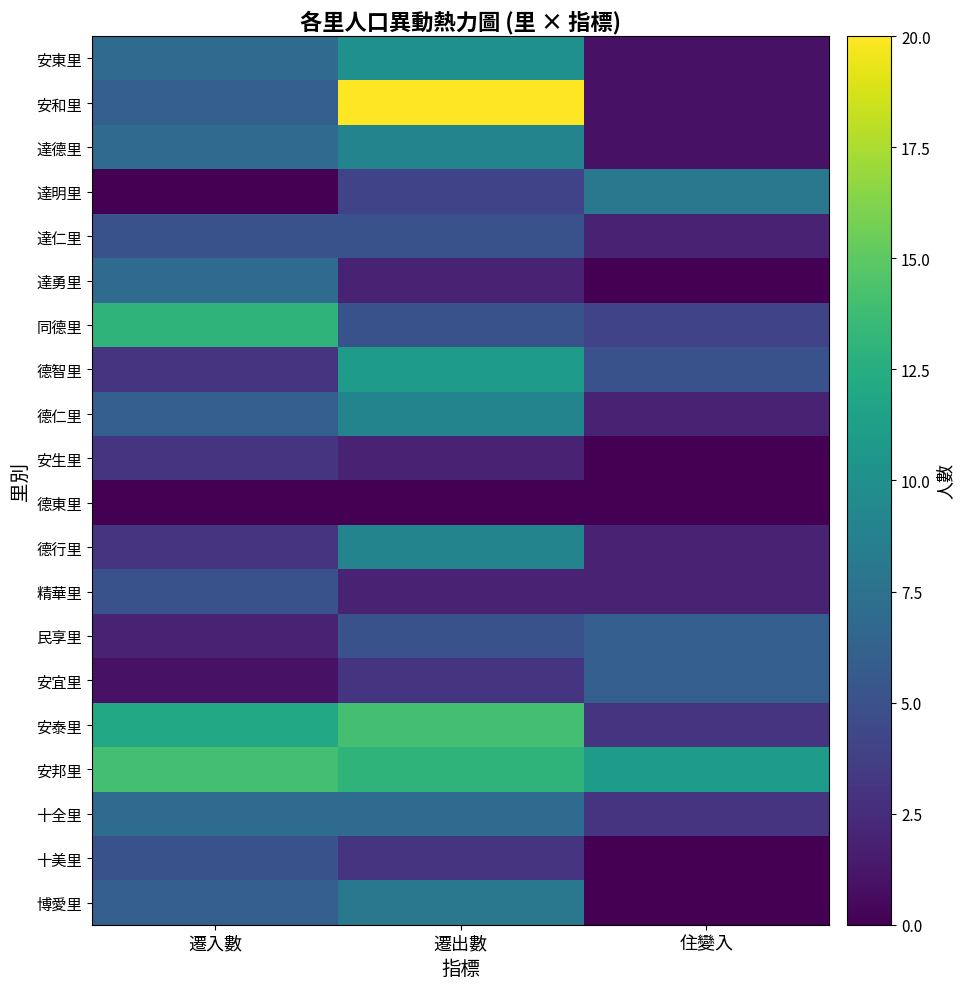

Which series has the widest spread of values?

安和里